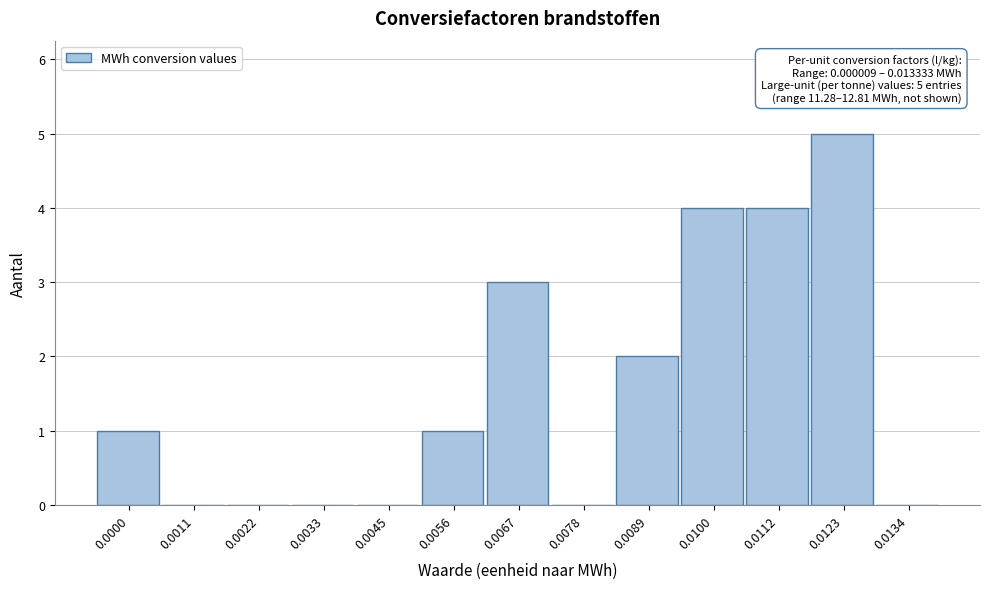

Reading left to right, what are all the values shown in this chart?

0.0000=1	0.0011=0	0.0022=0	0.0033=0	0.0045=0	0.0056=1	0.0067=3	0.0078=0	0.0089=2	0.0100=4	0.0112=4	0.0123=5	0.0134=0